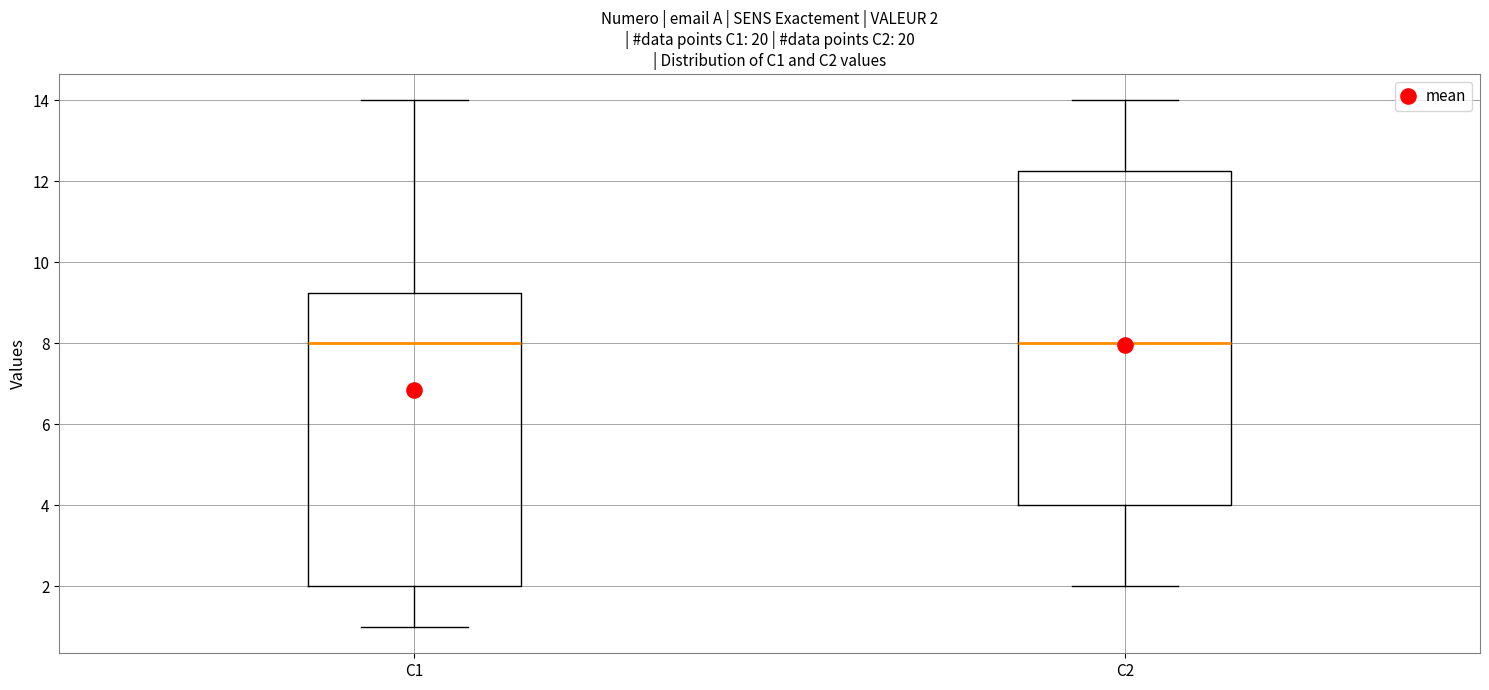

Comparing the boxes themselves (not the whiskers), which one is the tallest?

C2